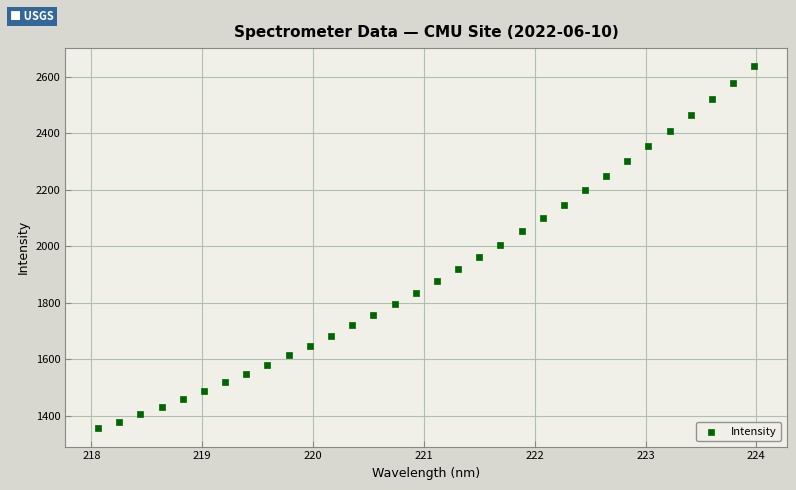

What is the range of X values (max minus min)?

5.9